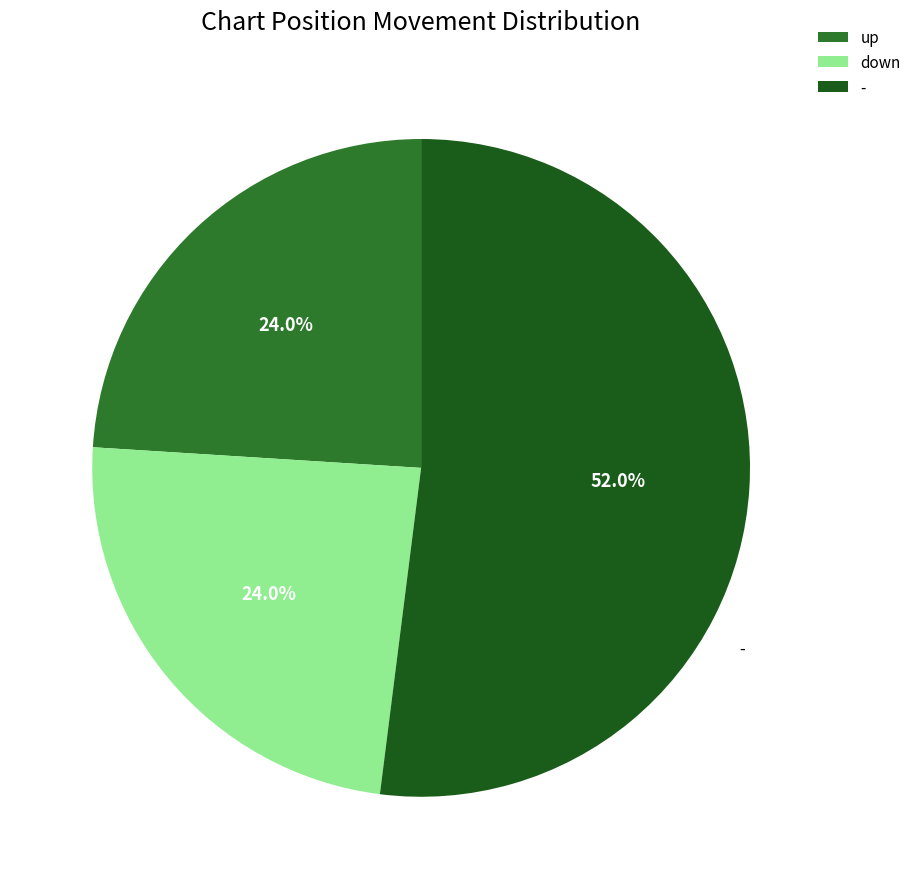

Which slice represents more than half of the pie?

-